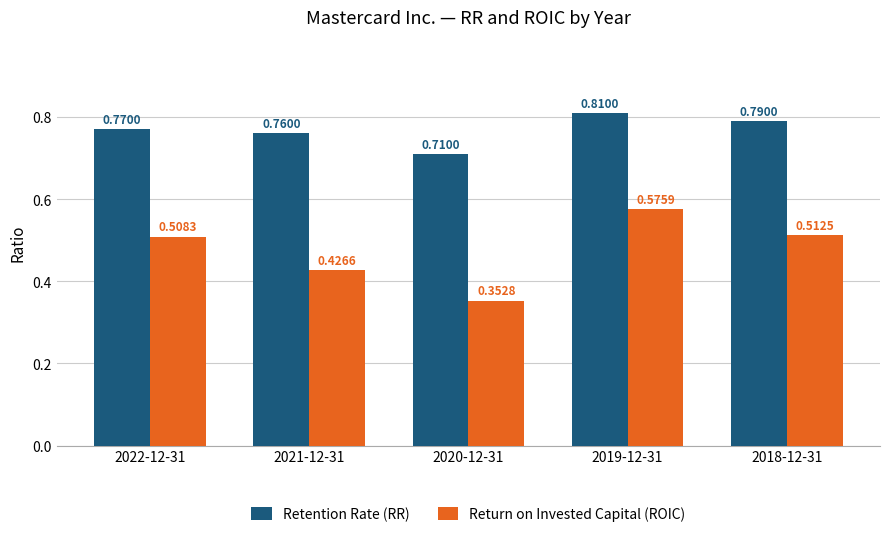

What is the difference between the second highest and second lowest values in the Return on Invested Capital (ROIC) series?

0.1